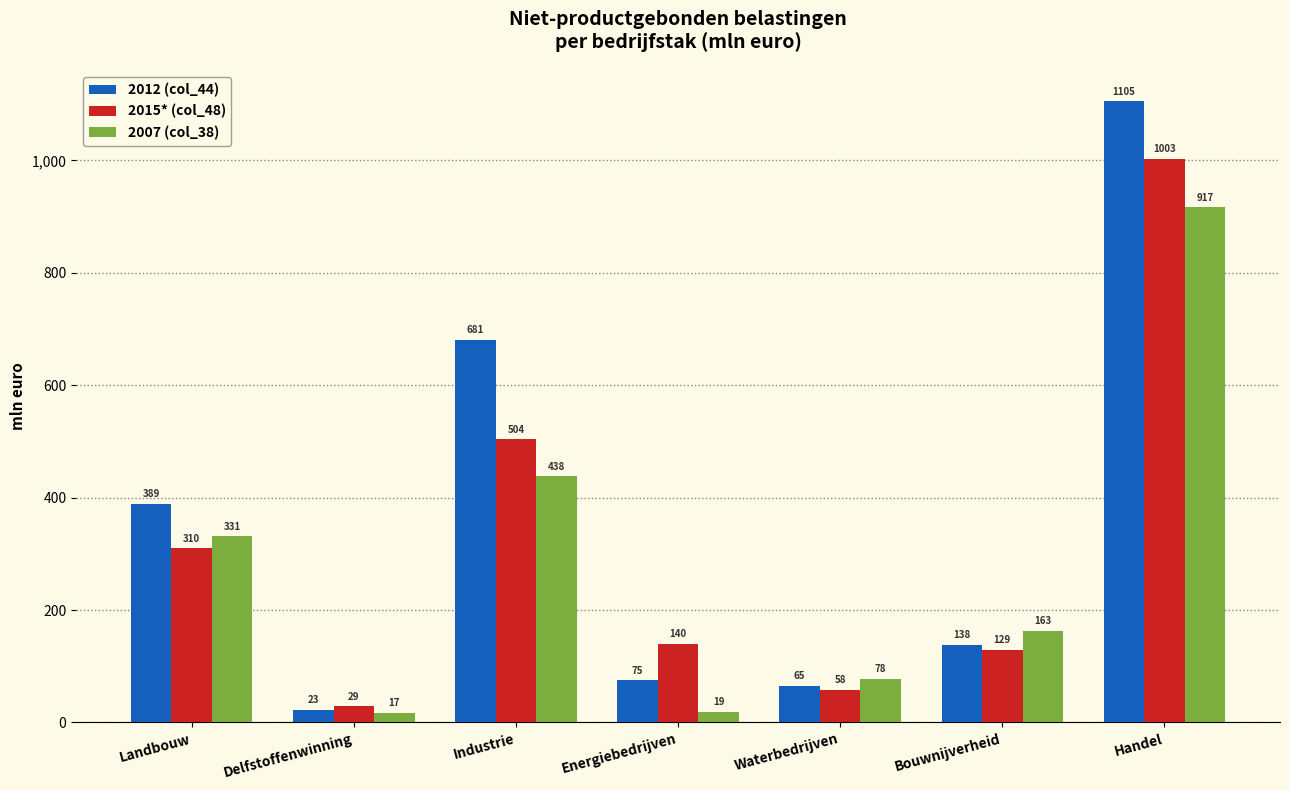

What is the greatest value displayed?

1105